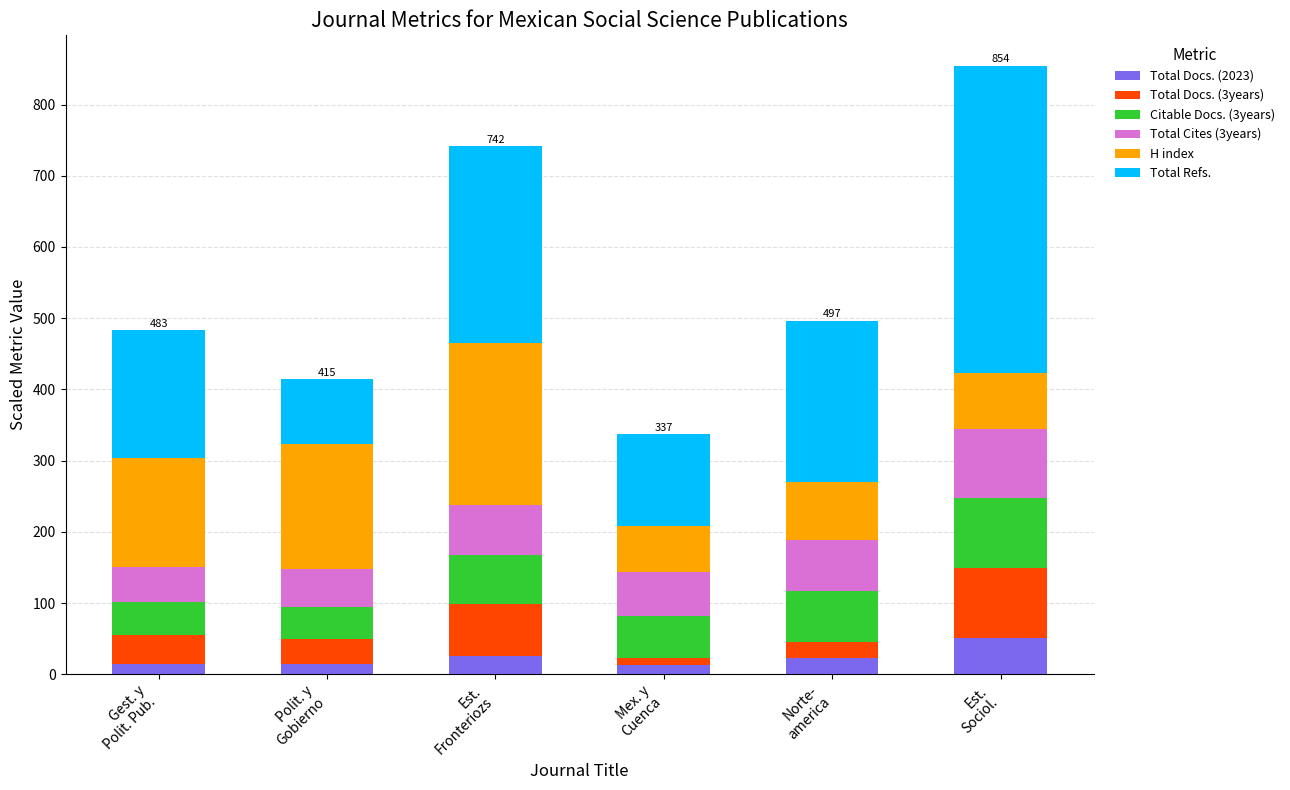

What is the maximum value for Total Docs. (2023)?

51.0